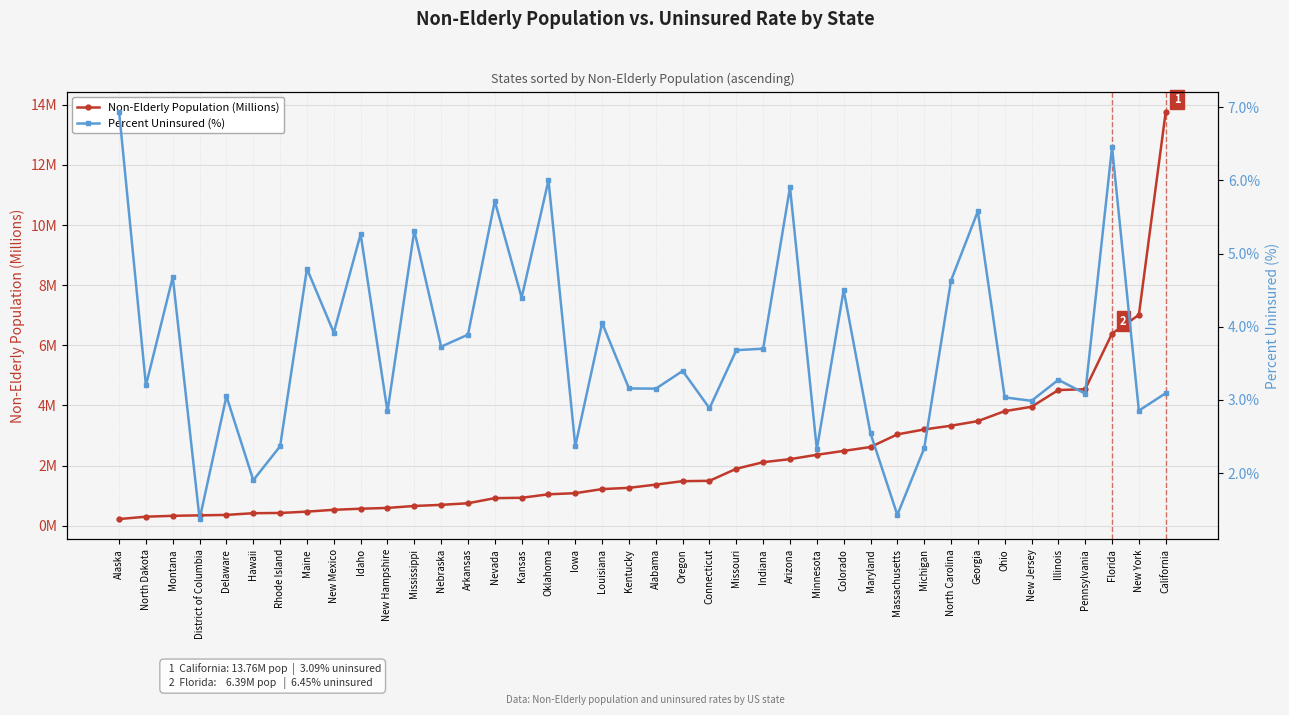

True or false: Non-Elderly Population (Millions) has more than 0 interior local peaks.

False